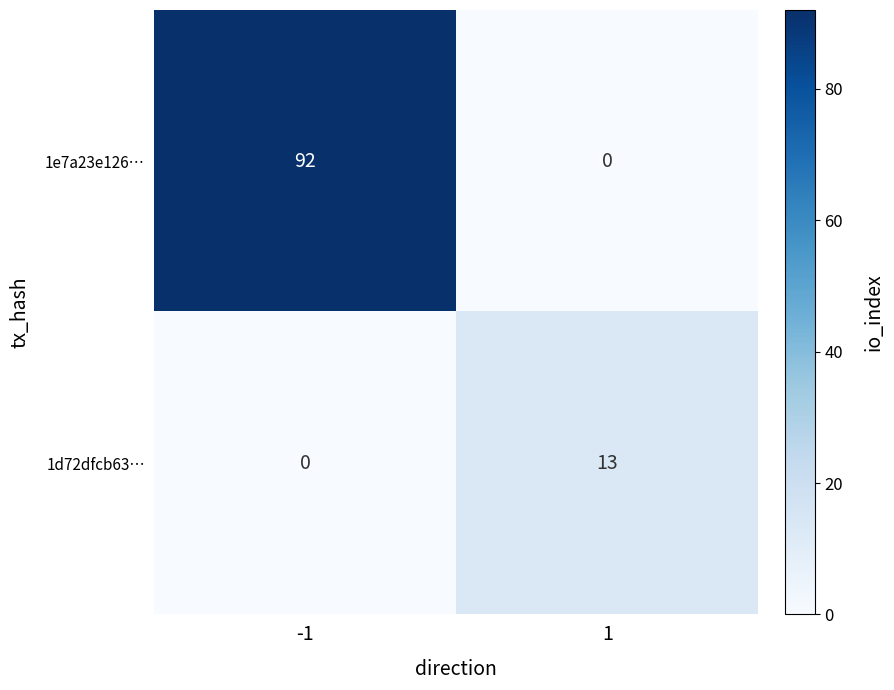

Which series has the largest total across all categories?

1e7a23e126…